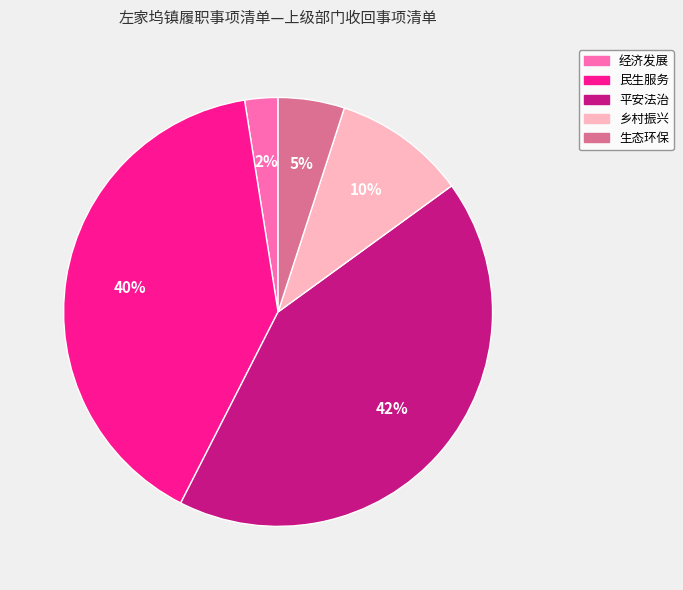

Which slice is the smallest?

经济发展